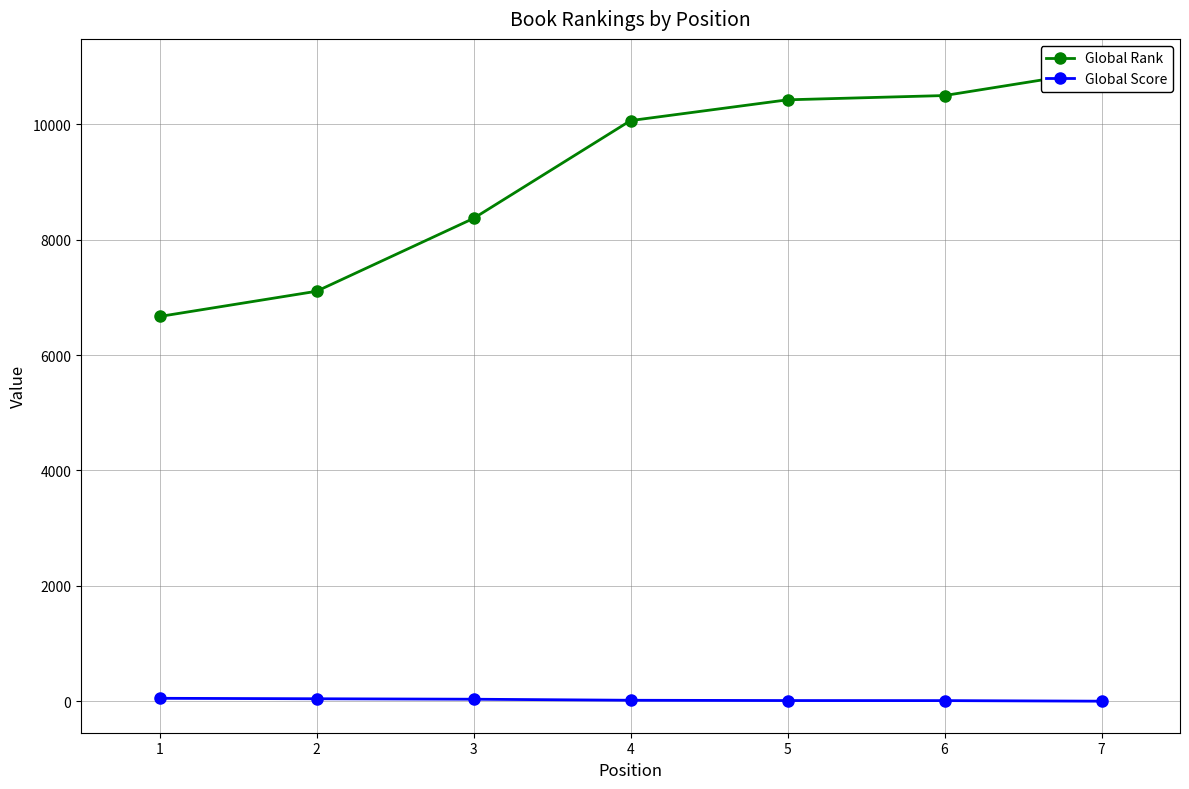

Reading left to right, what are all the values shown in this chart?

Global Rank: 1=6667	2=7104	3=8366	4=10060	5=10420	6=10494	7=10929
Global Score: 1=54	2=46	3=38	4=20	5=15	6=14	7=4